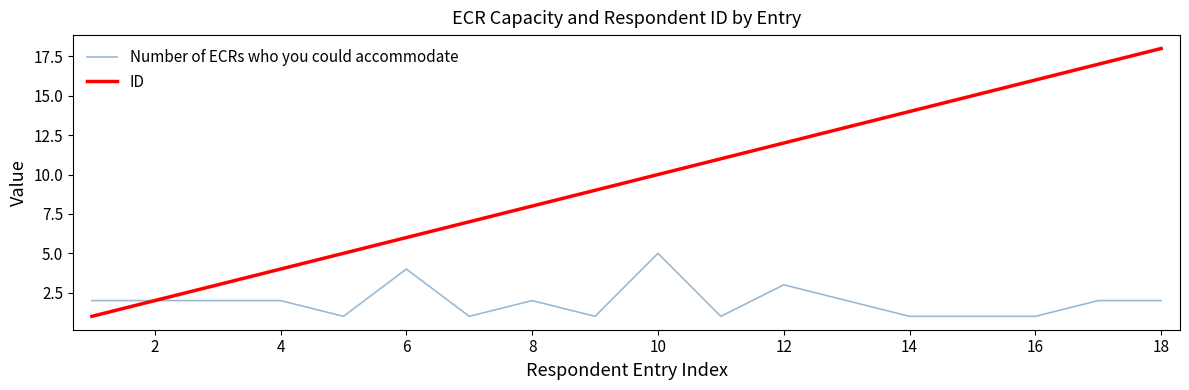

Which series has the largest total across all categories?

ID